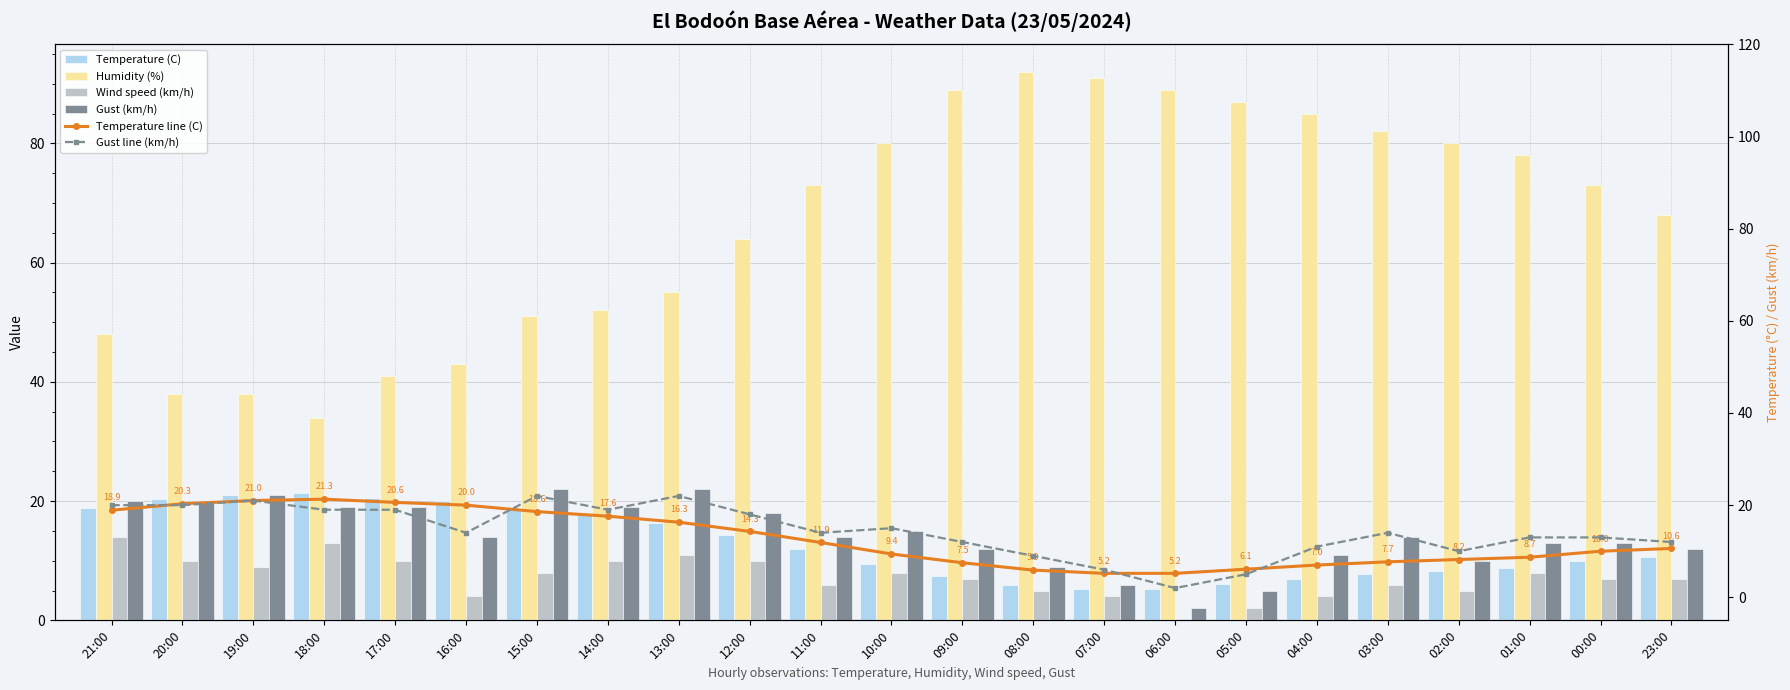

At how many categories does at least one series exceed 73?

10